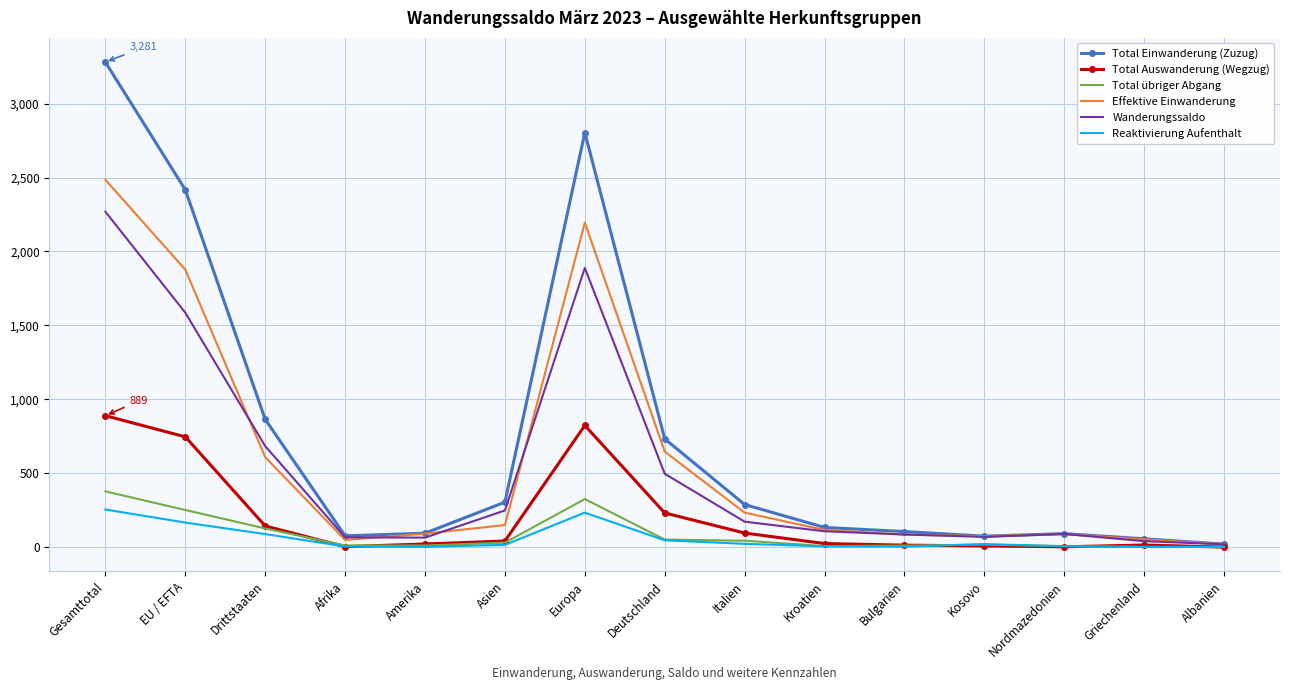

Is it true that Total Einwanderung (Zuzug) equals 87 at Italien?

False